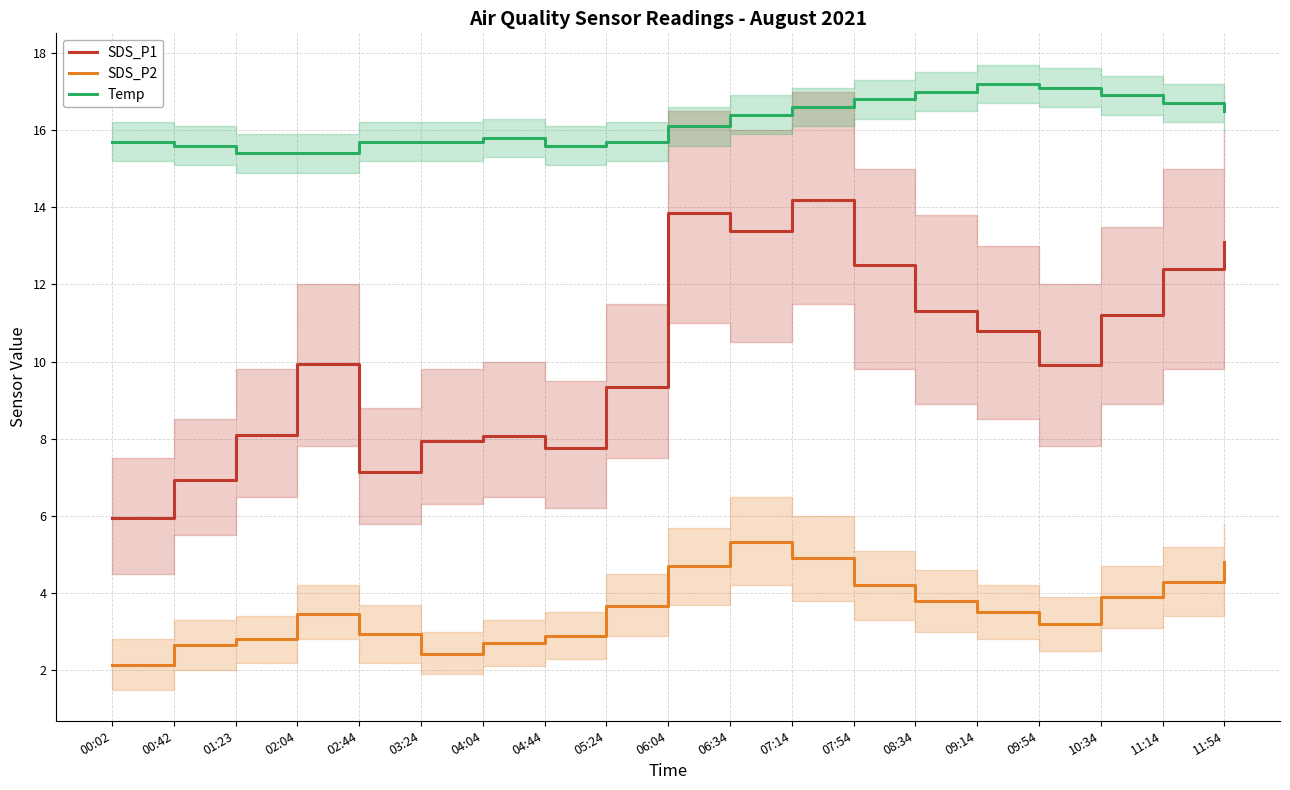

How many interior local peaks does the SDS_P1 series have?

4